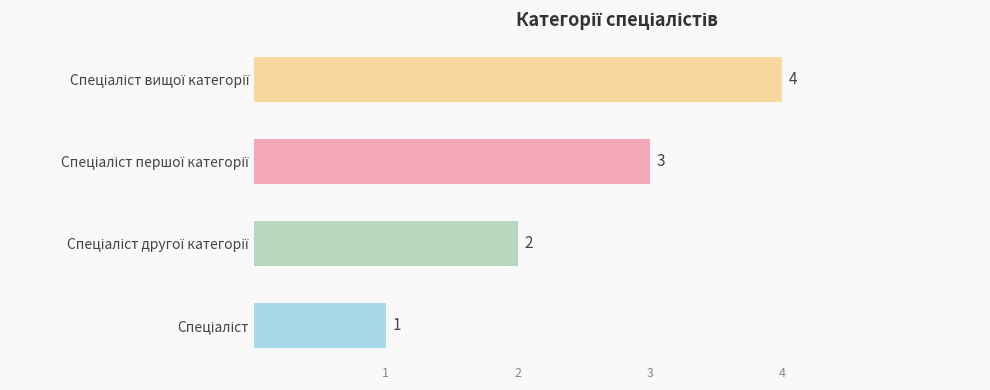

What is the sum of all values?

10